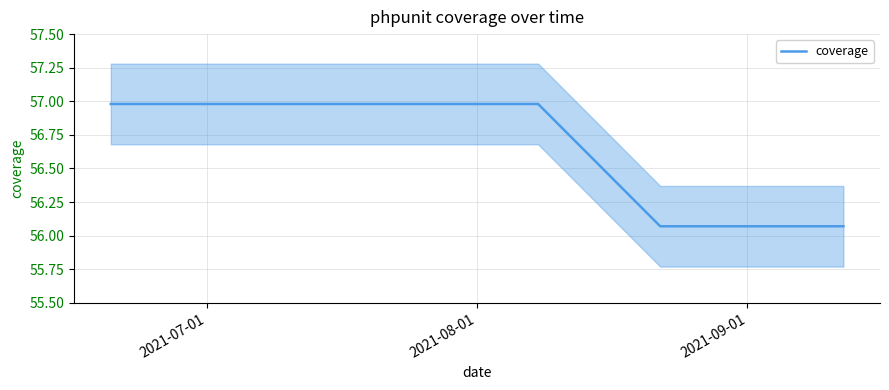

How many lines are shown in the chart?

1